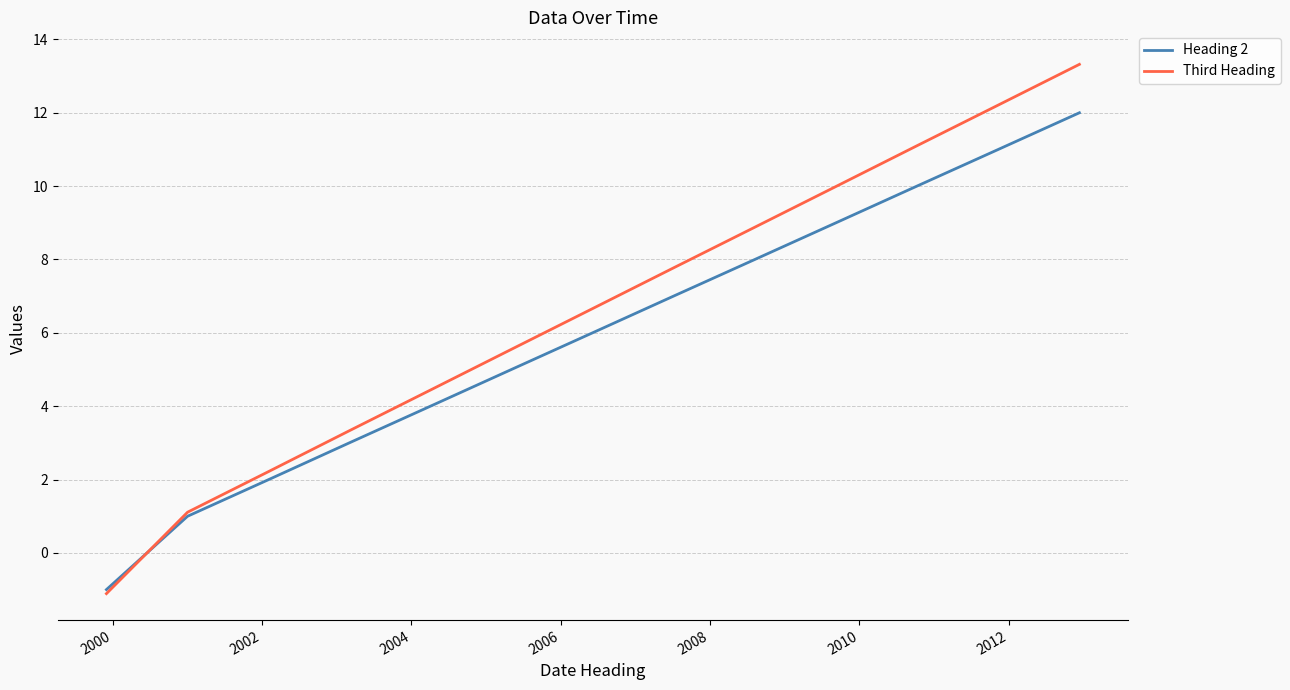

At how many categories does at least one series exceed 9?

4